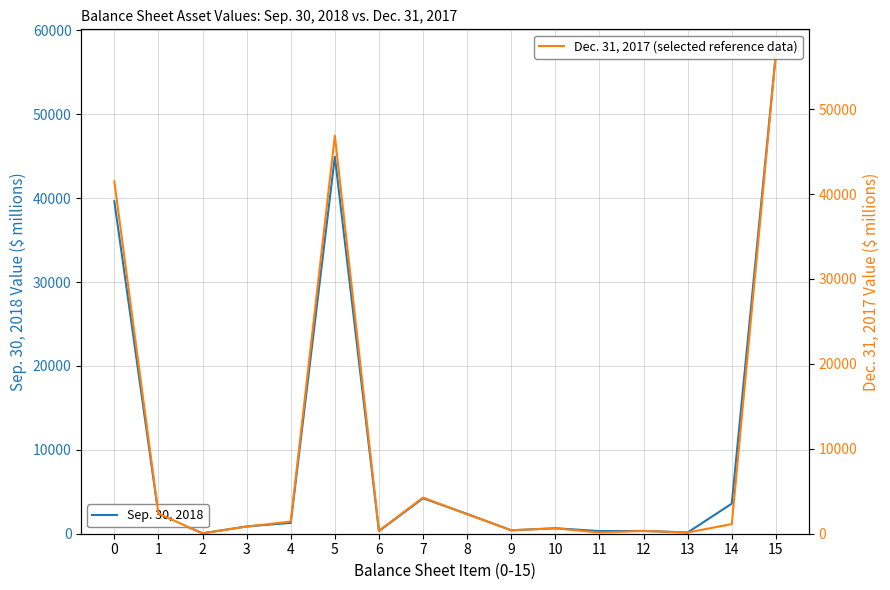

What is the value of the Dec. 31, 2017 point at the 10th from the left?

411